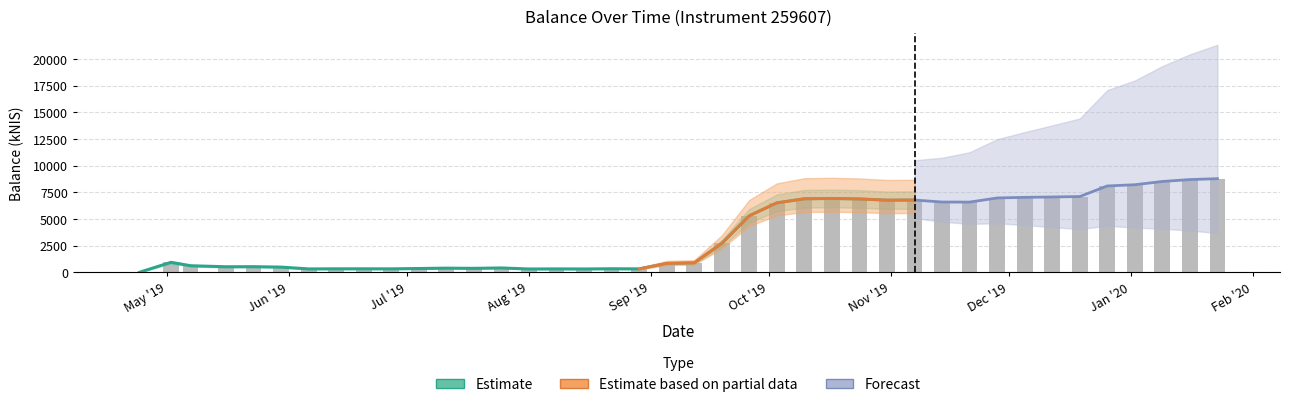

Where does the data first go above 935?

May '19